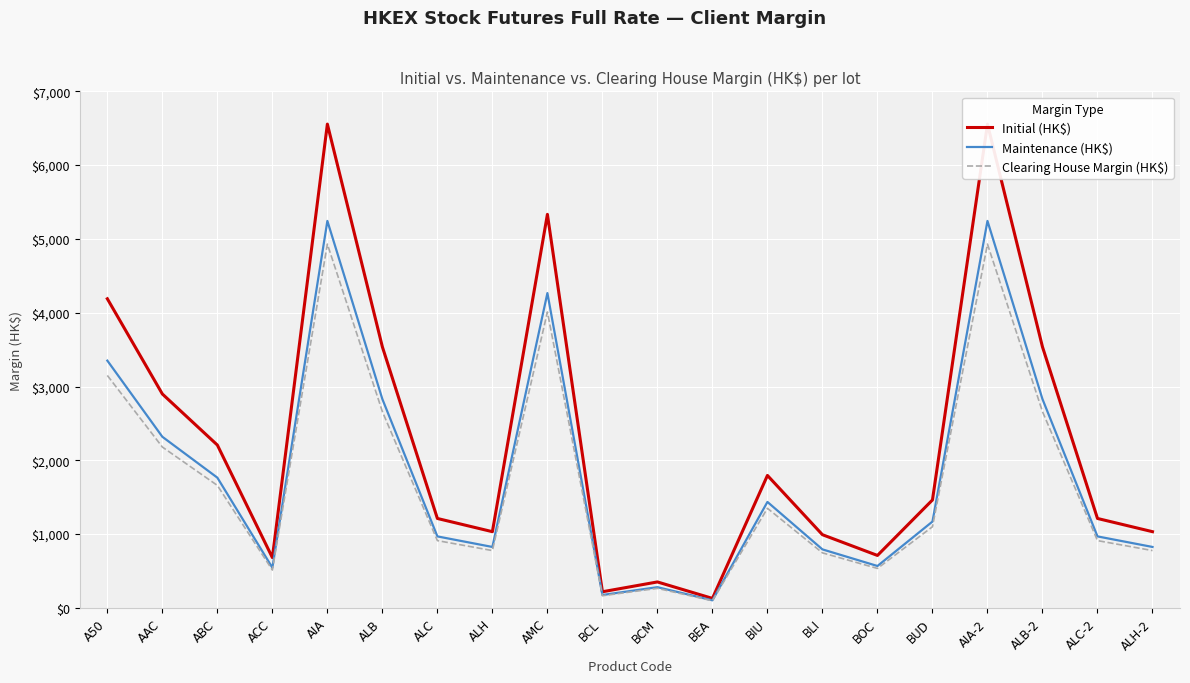

Is the value of Clearing House Margin (HK$) at BEA greater than the value of Initial (HK$) at ABC?

No